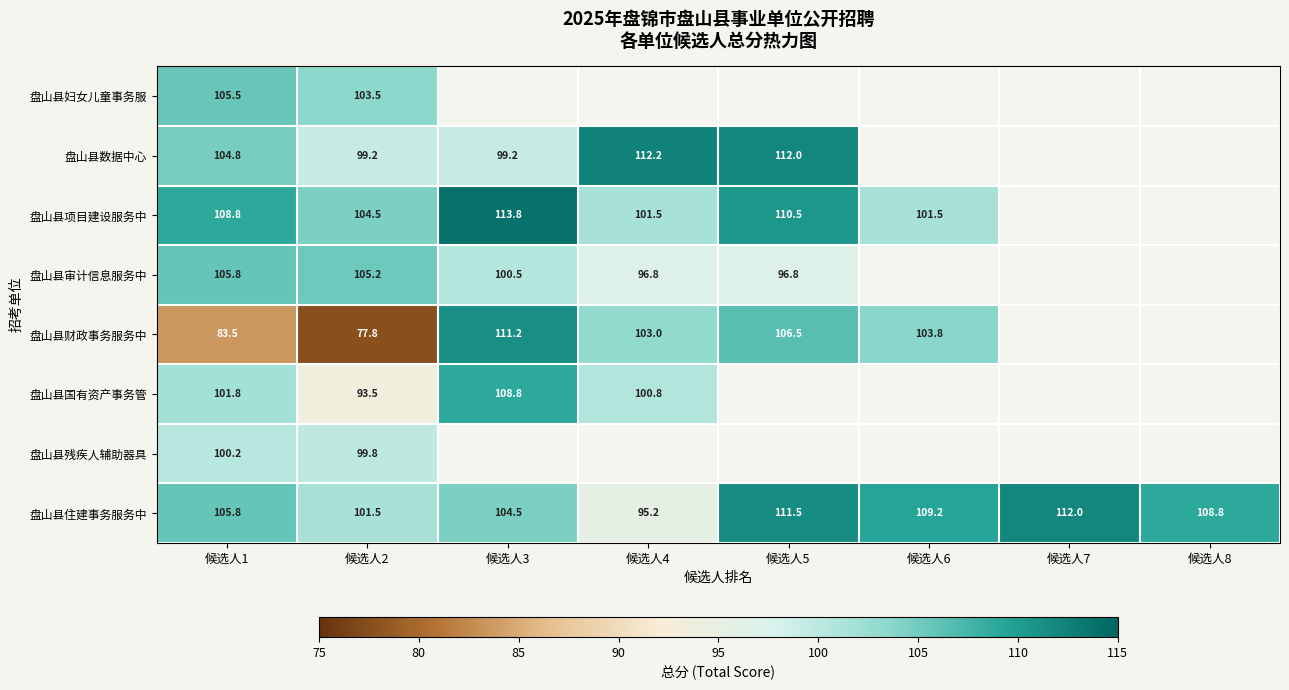

True or false: 盘山县数据中心 has a value of 112.2 at 候选人4.

True